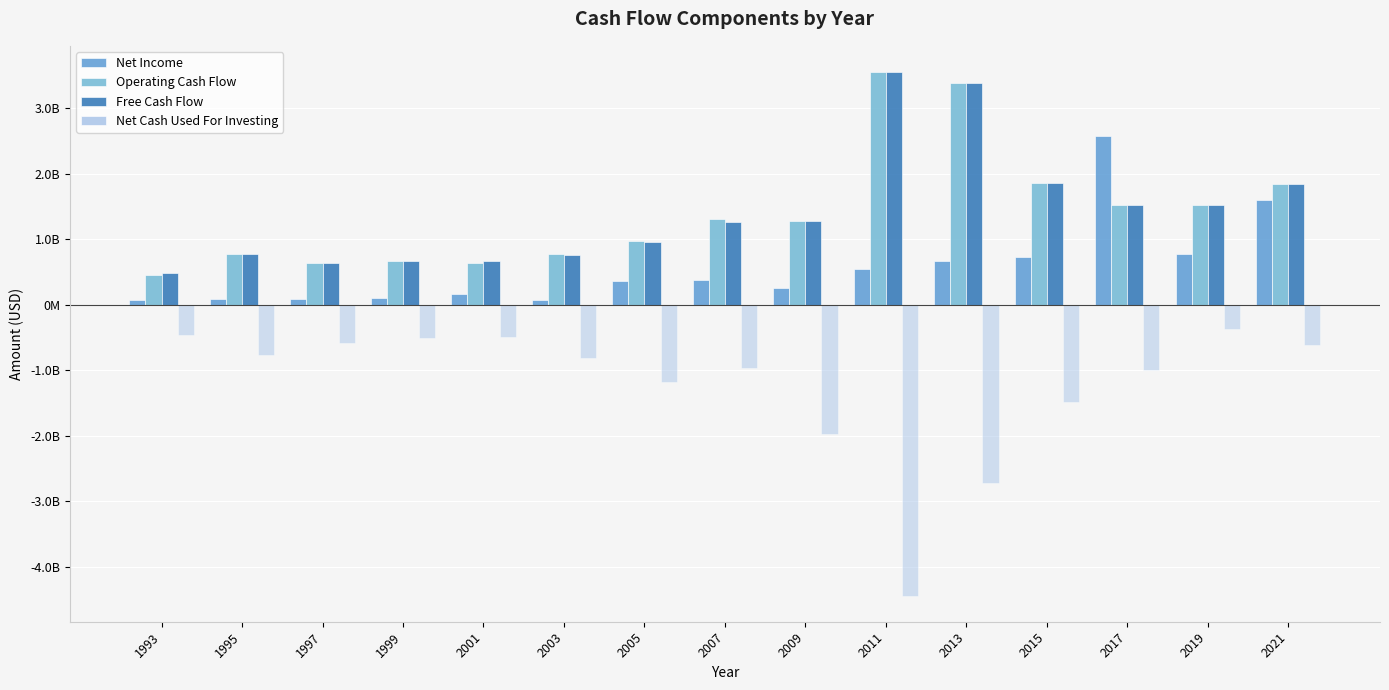

At how many categories does at least one series exceed 1853006040?

4